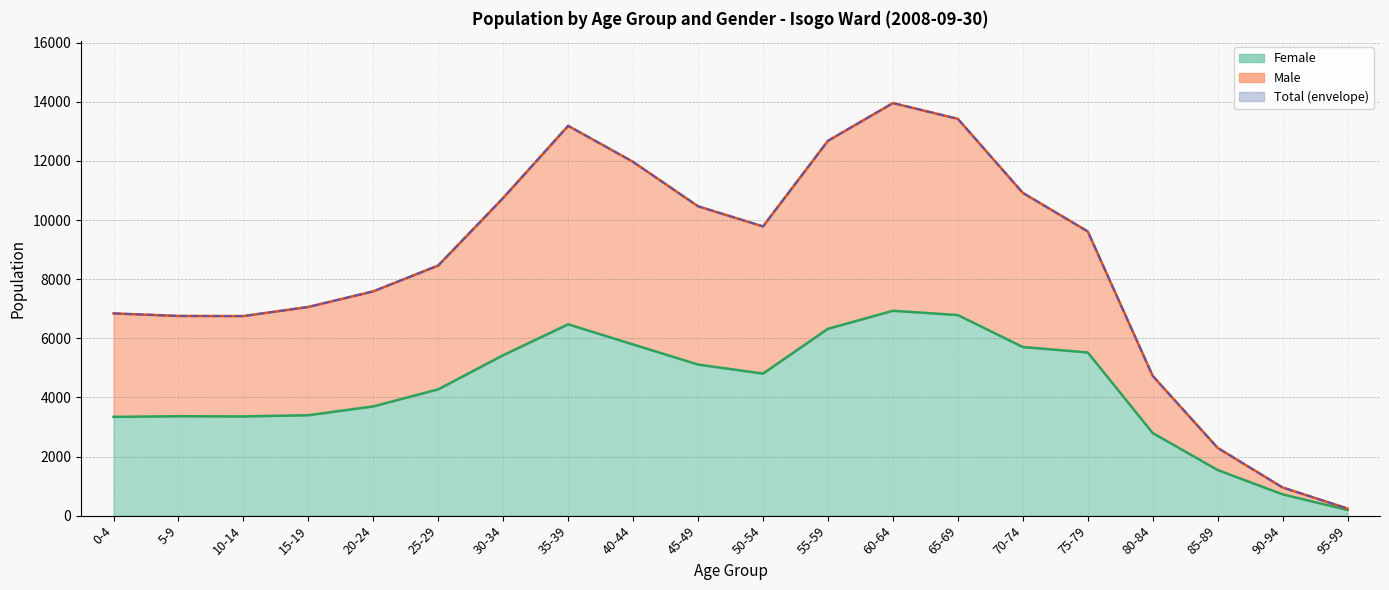

How many data points does each series have?

20